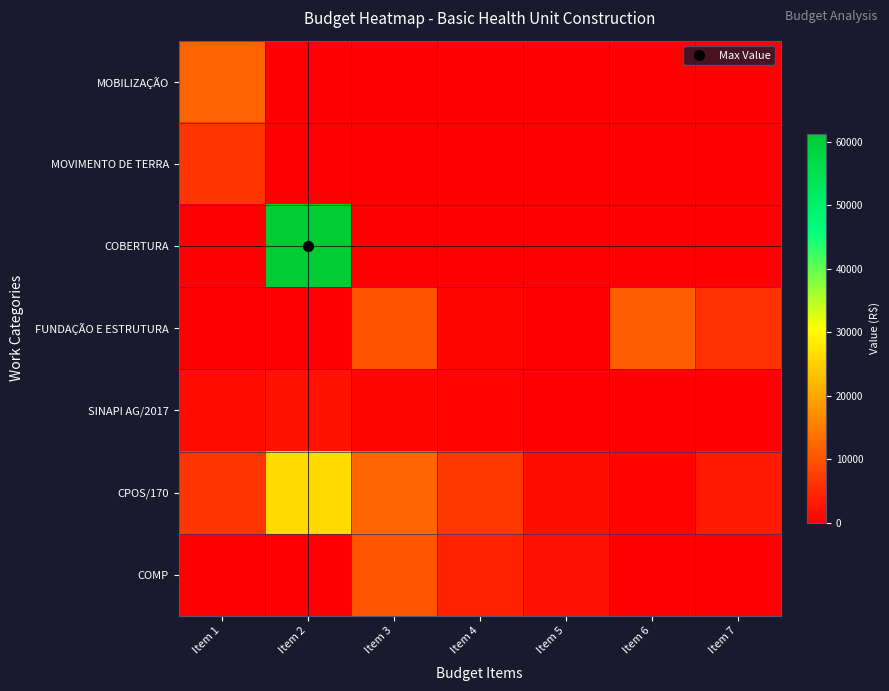

What is the total value across all series at Item 1?

26476.8